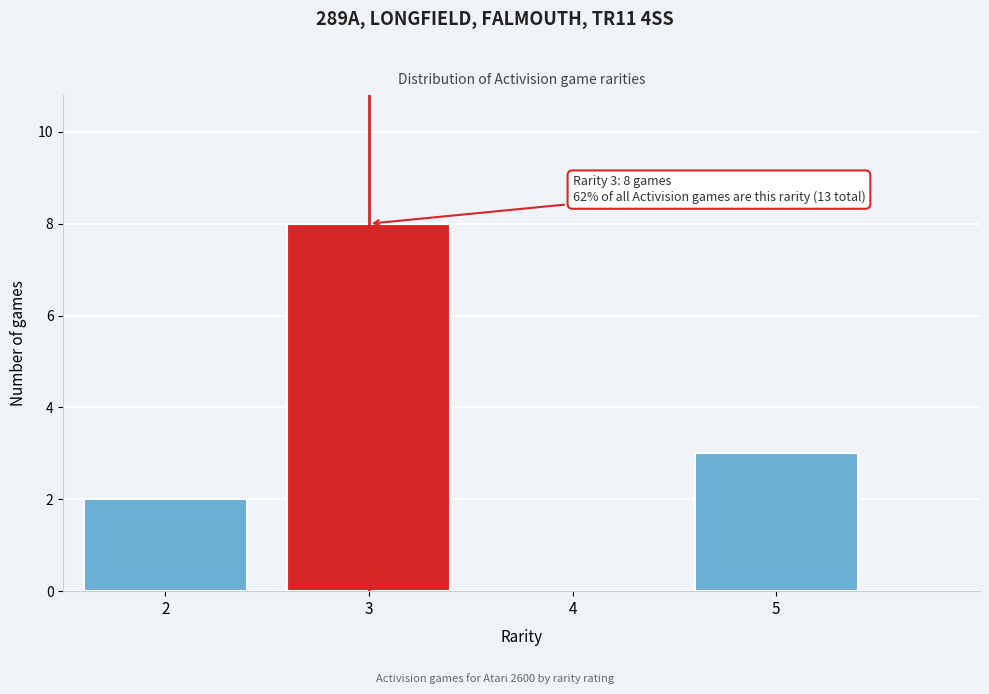

Which range on the x-axis has the tallest bar?

2.5 to 3.5